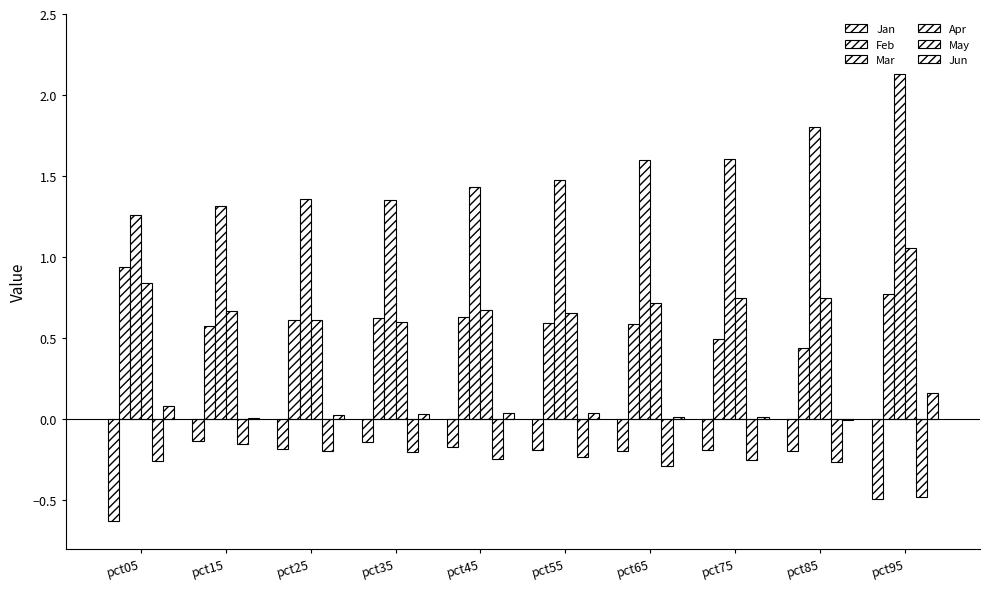

Which category has the highest value across all series?

pct95